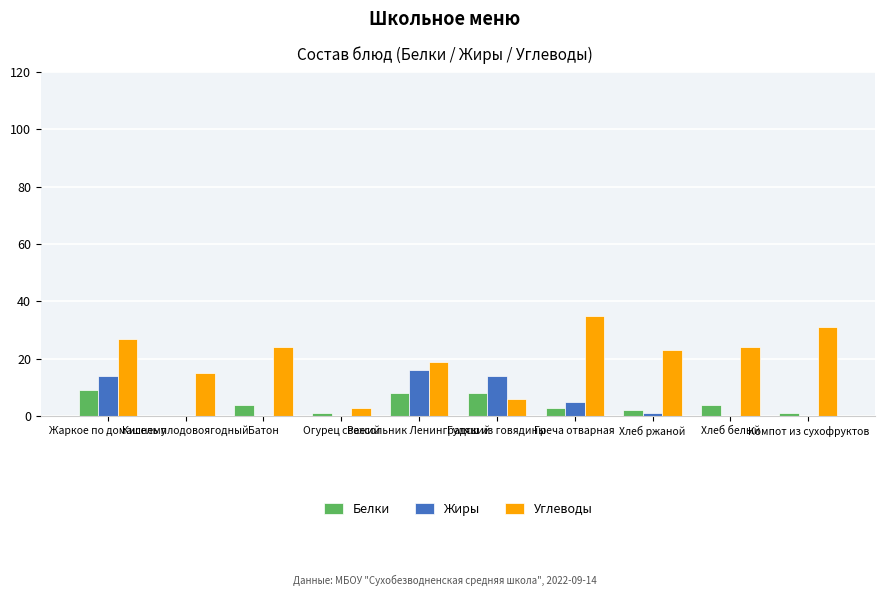

Where does the Углеводы series first go above 24?

Жаркое по домашнему